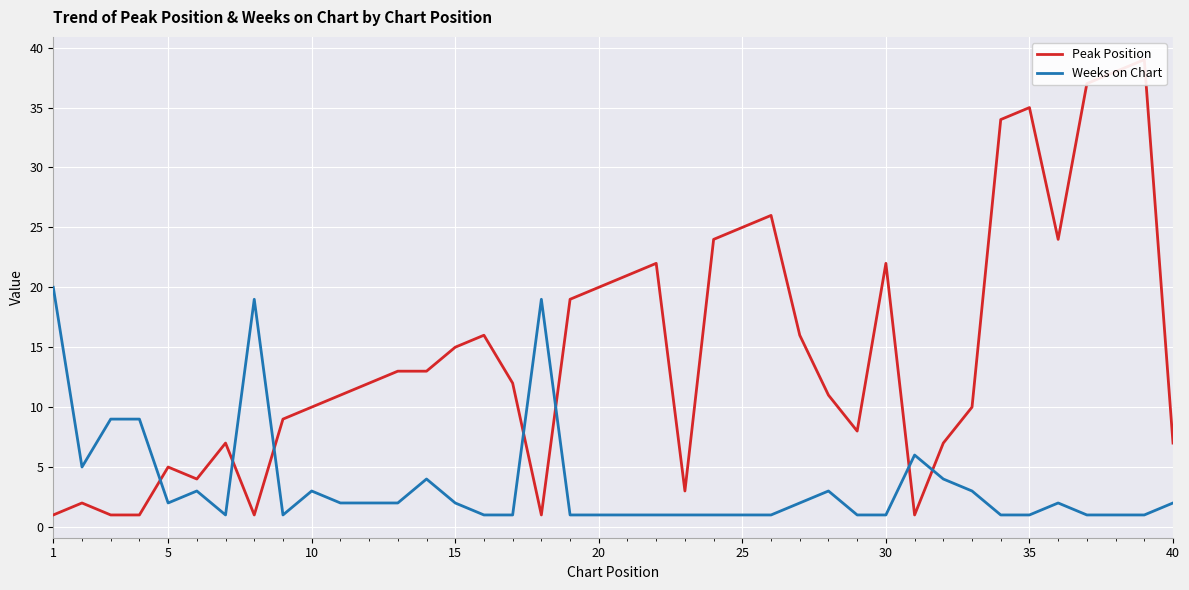

The Peak Position series shows 2 at 1. True or false?

False